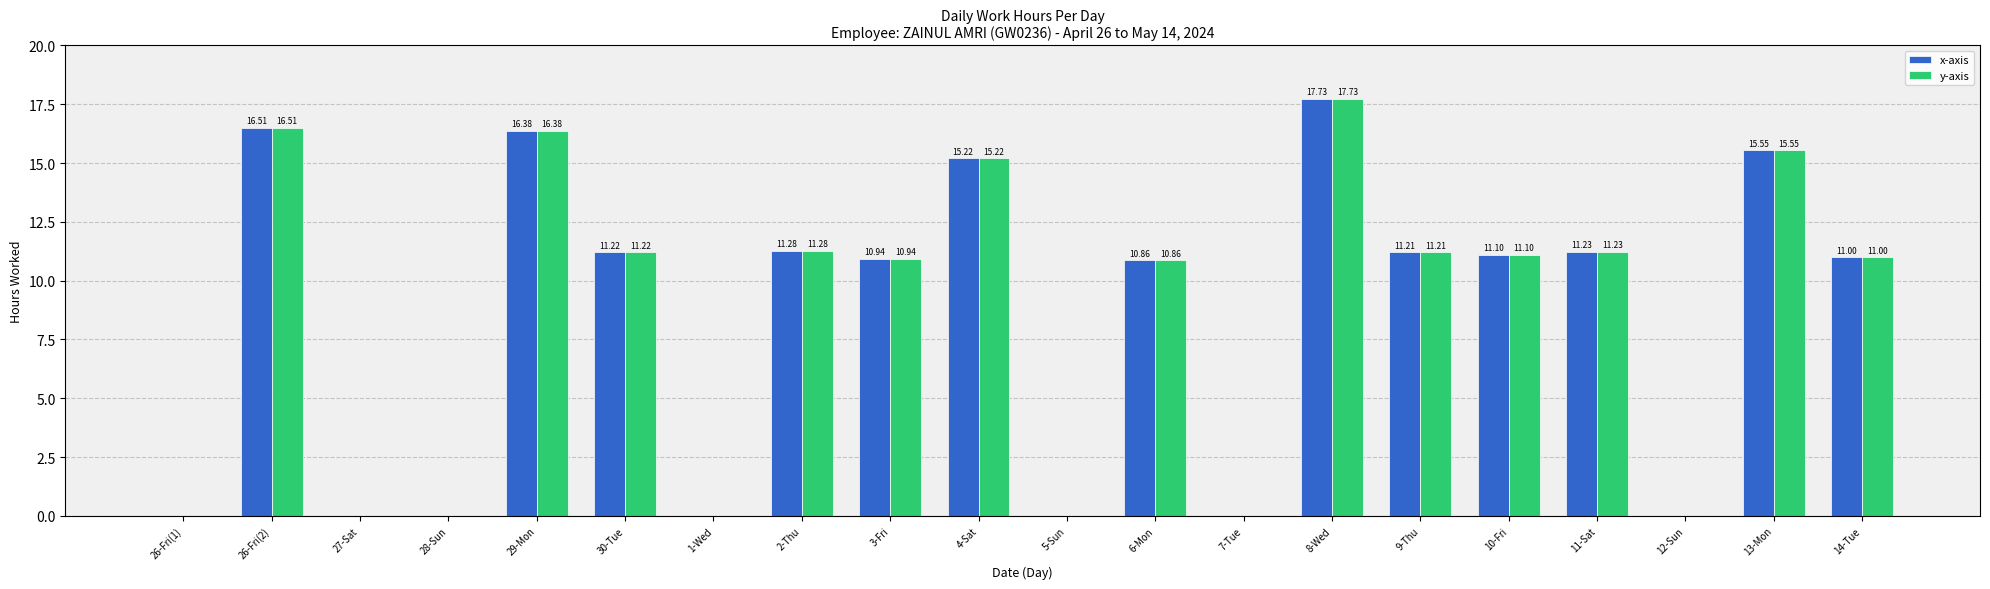

What is the sum of all x-axis values?

170.2